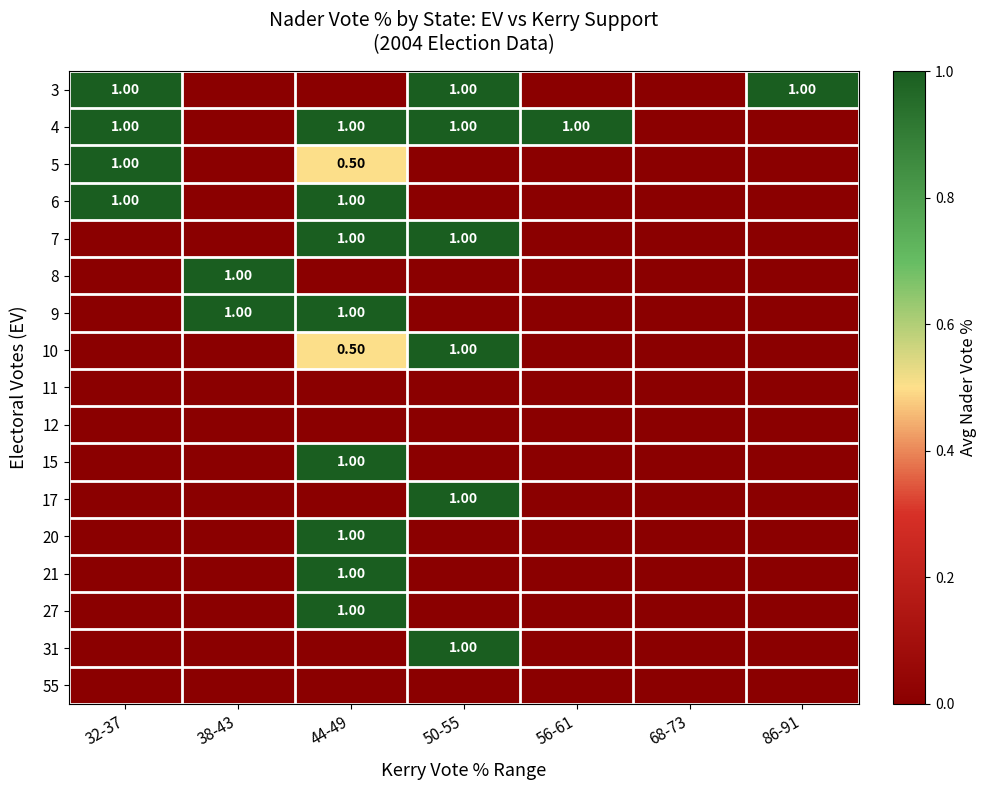

The 17 series shows 0.0 at 38-43. True or false?

True